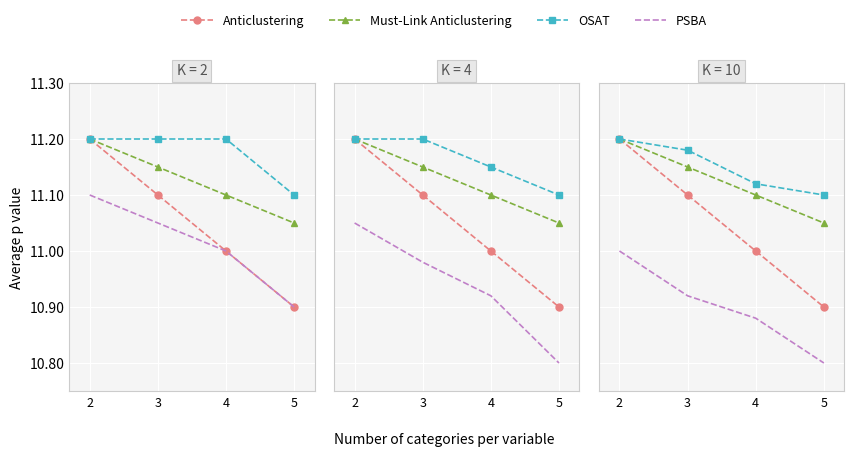

What is the difference between the highest and lowest values at 2?

0.2